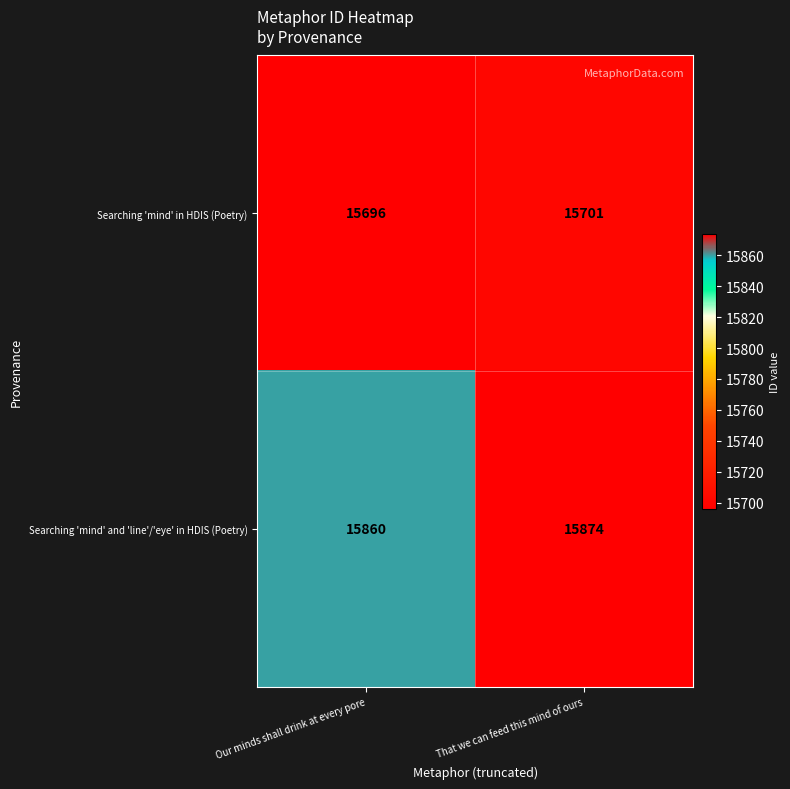

Reading left to right, what are all the values shown in this chart?

Searching 'mind' in HDIS (Poetry): Our minds shall drink at every pore=15696	That we can feed this mind of ours=15701
Searching 'mind' and 'line'/'eye' in HDIS (Poetry): Our minds shall drink at every pore=15860	That we can feed this mind of ours=15874